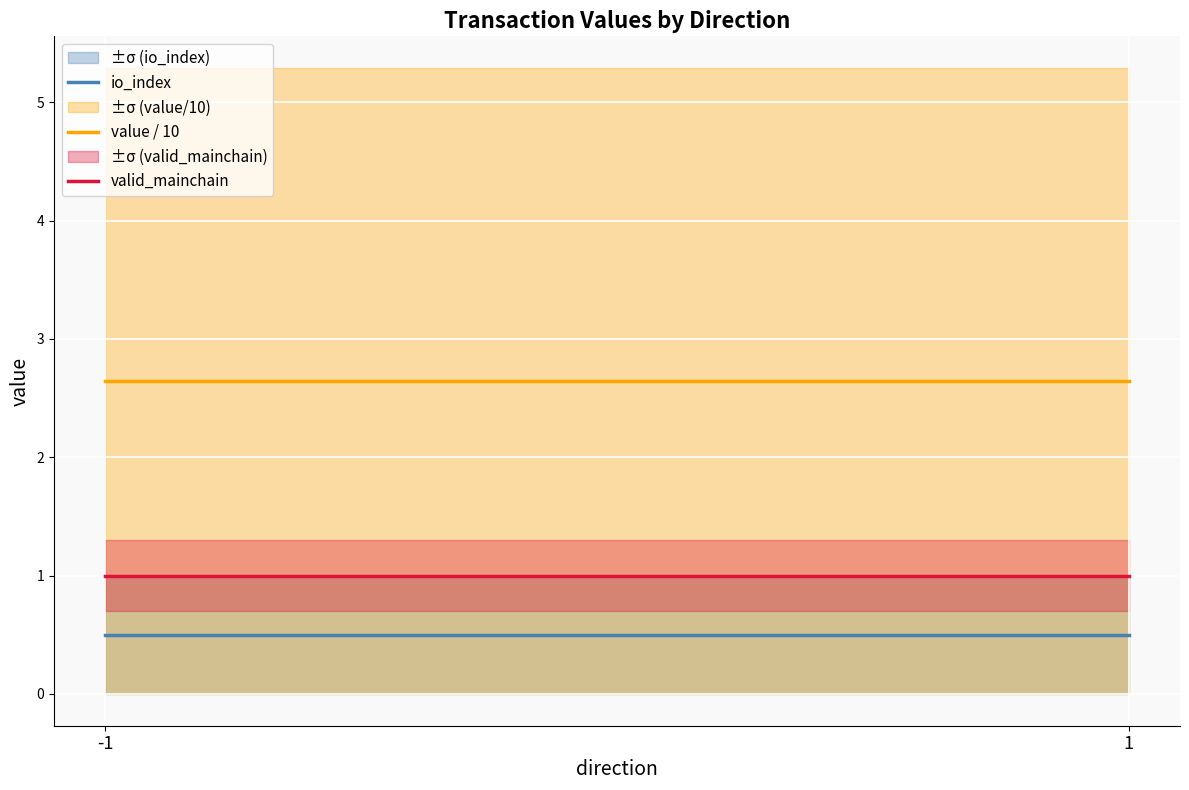

What value does the value / 10 series have at -1?

2.6